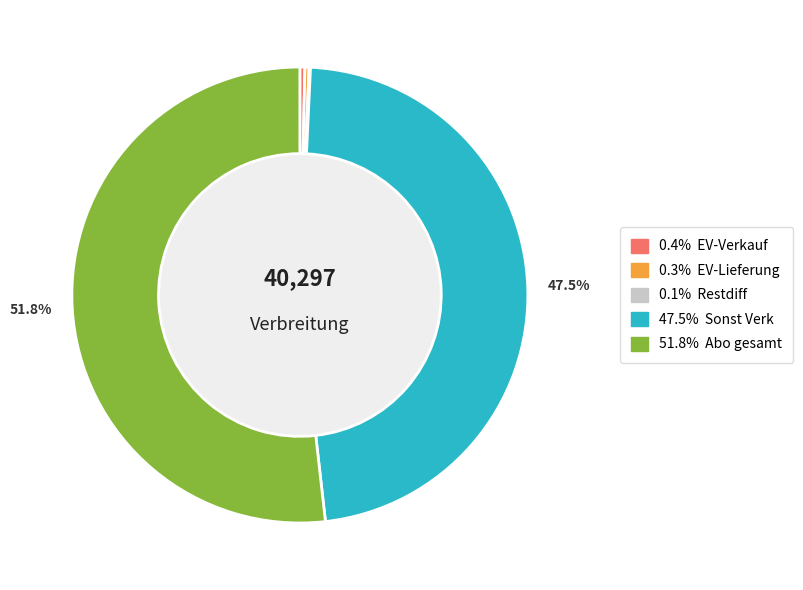

Is there any slice that represents more than half of the pie?

Yes